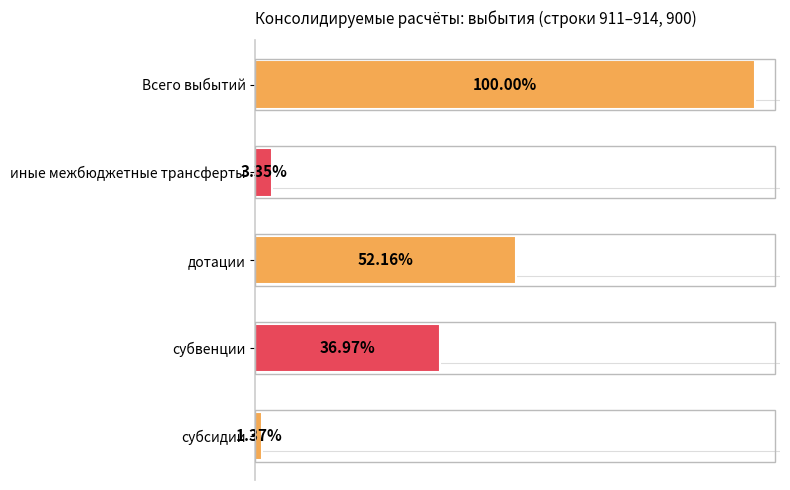

Are the bars horizontal?

Yes